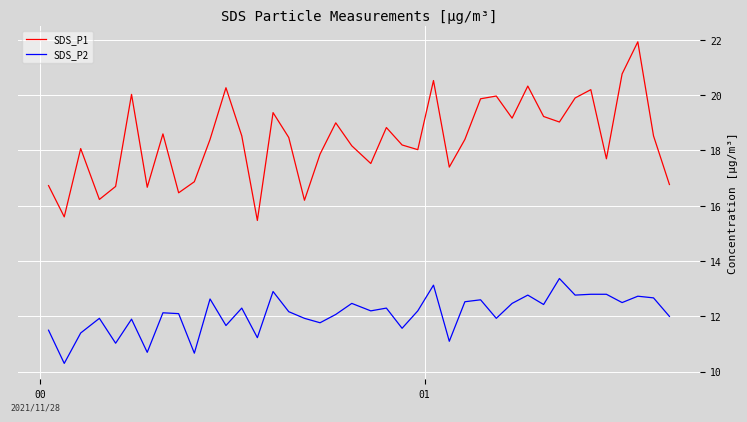

Rank the series by their average value, from highest to lowest.

SDS_P1, SDS_P2